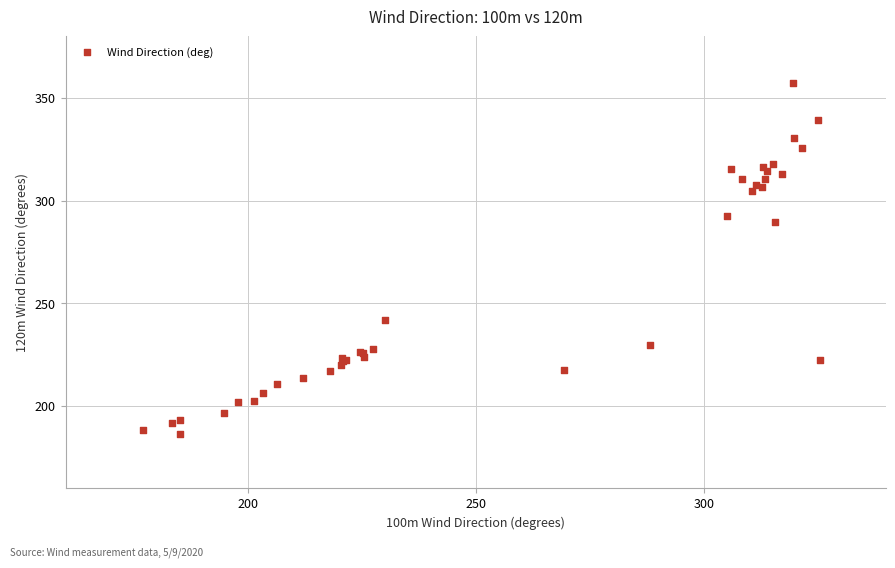

What Y value in the scatter plot is closest to 271?

289.8